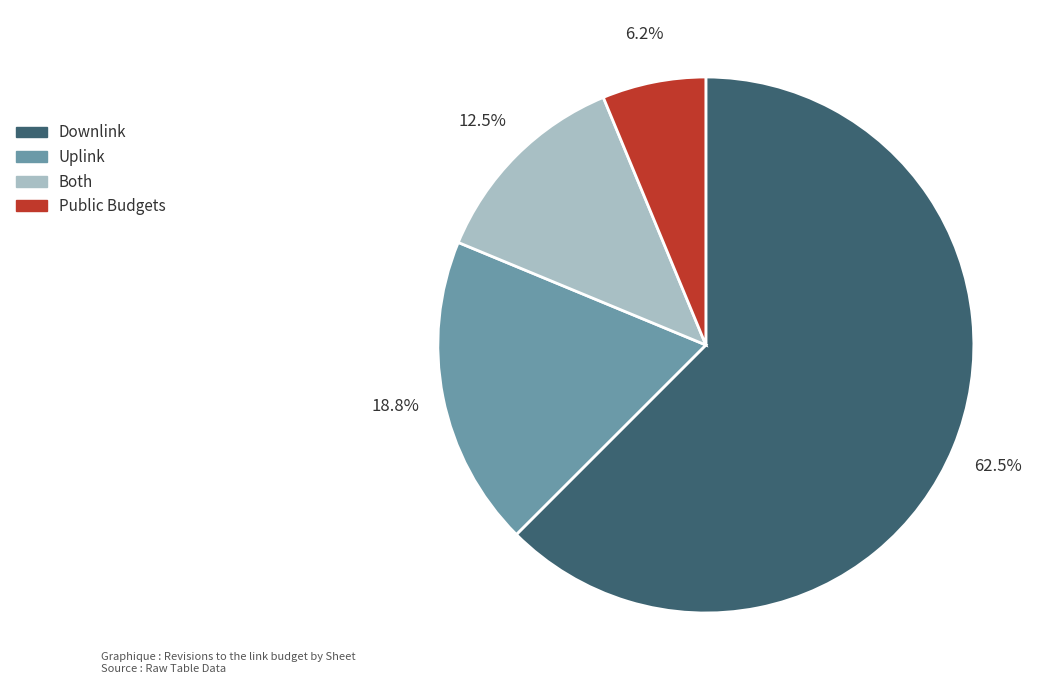

Rank the categories by value from highest to lowest.

Downlink, Uplink, Both, Public Budgets